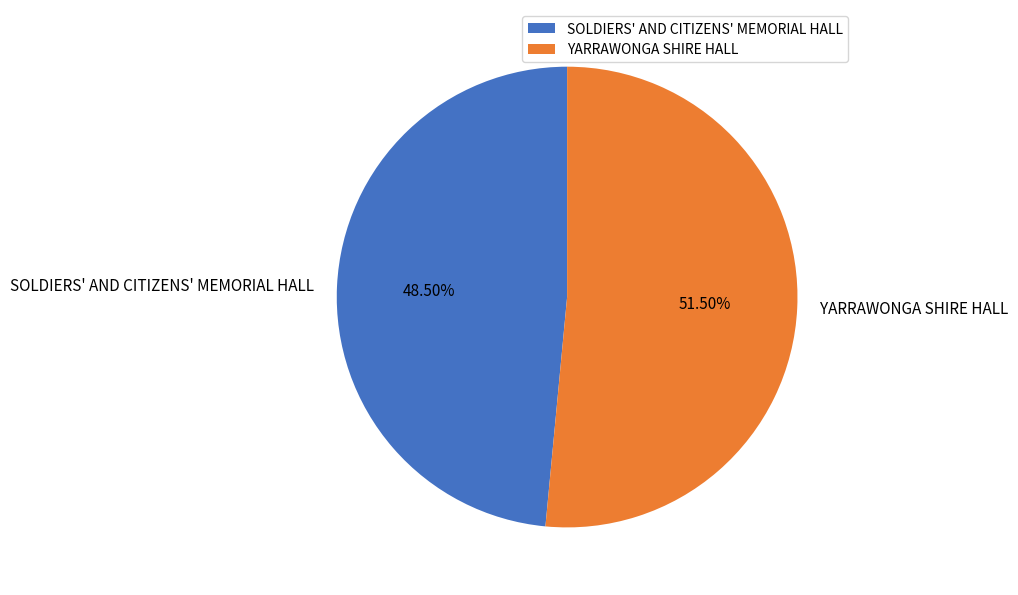

Which has a higher value, SOLDIERS' AND CITIZENS' MEMORIAL HALL or YARRAWONGA SHIRE HALL?

YARRAWONGA SHIRE HALL